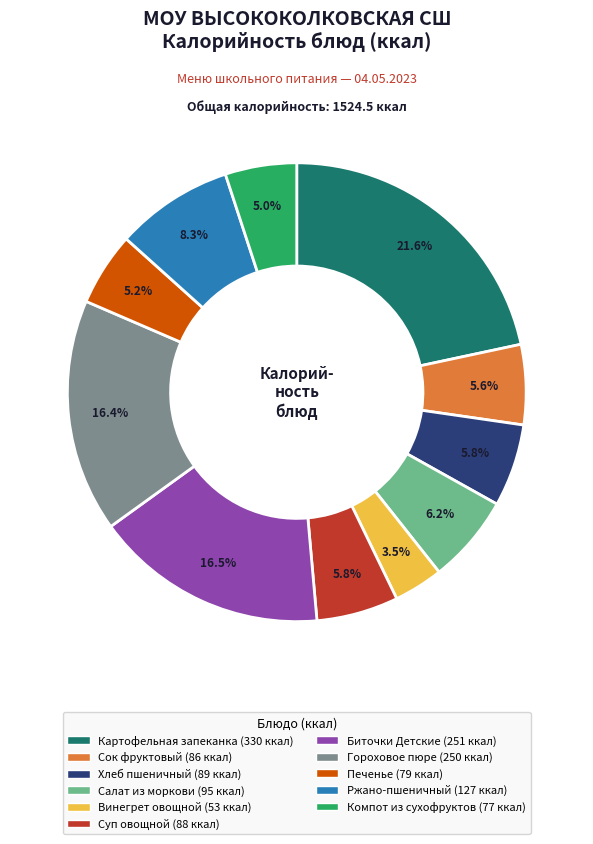

To the nearest percent, what is the combined percentage of Гороховое пюре and Печенье?

22%